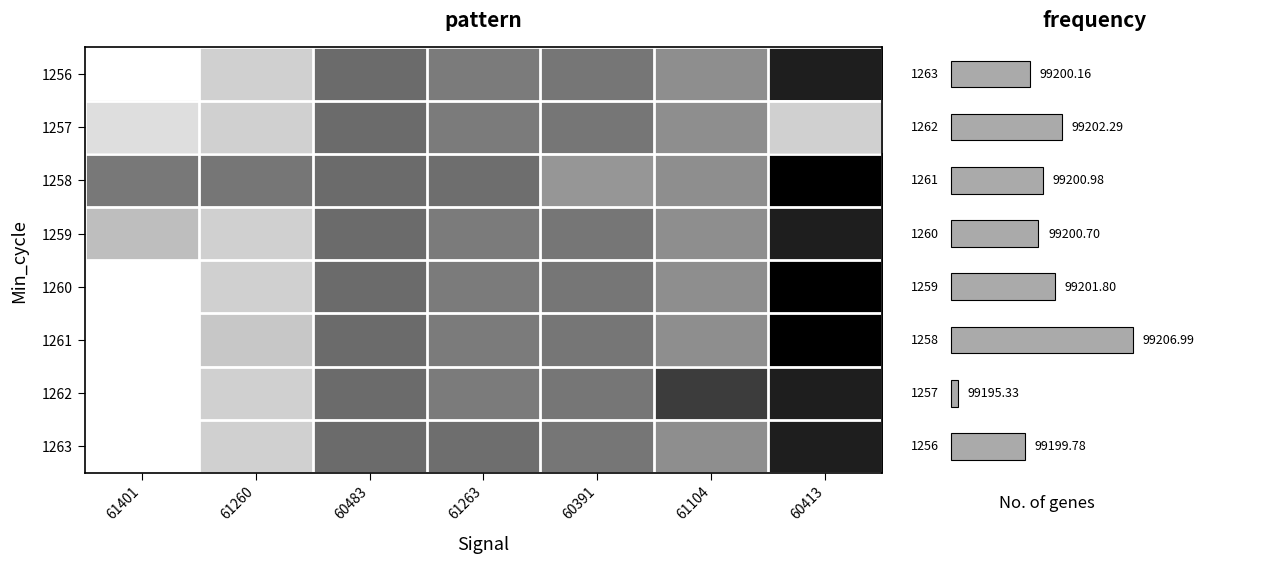

What is the minimum value shown in the chart?

99175.2